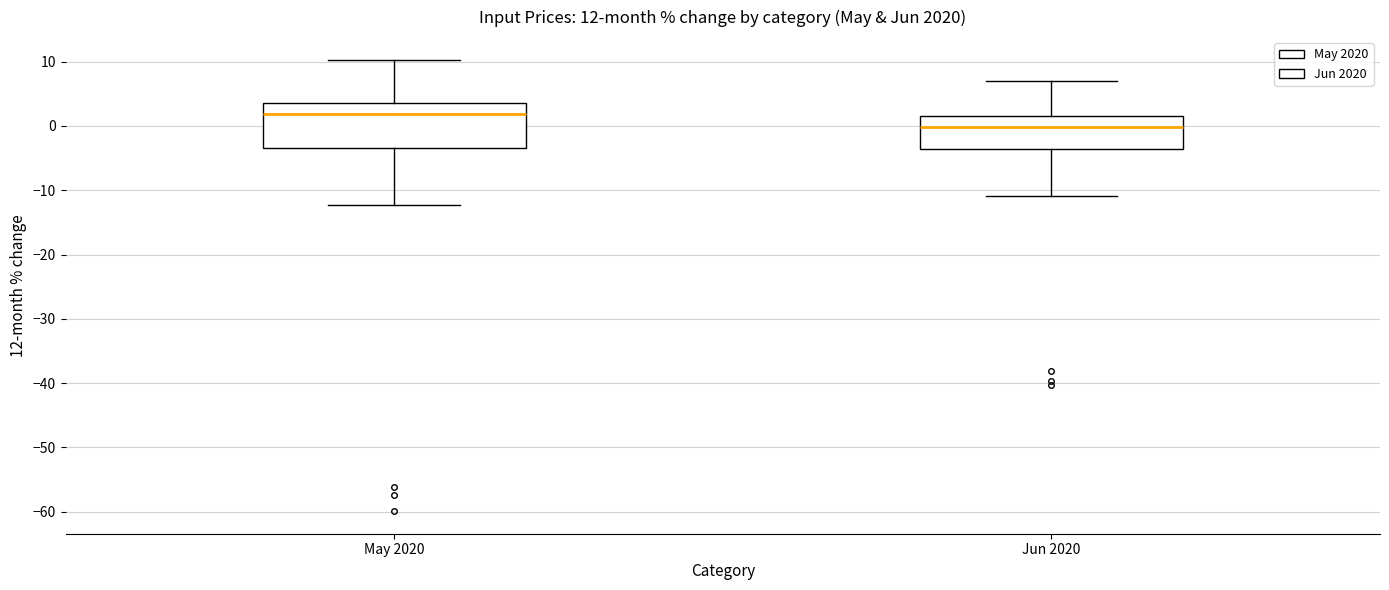

Which box is the tallest, from its lower edge to its upper edge?

May 2020